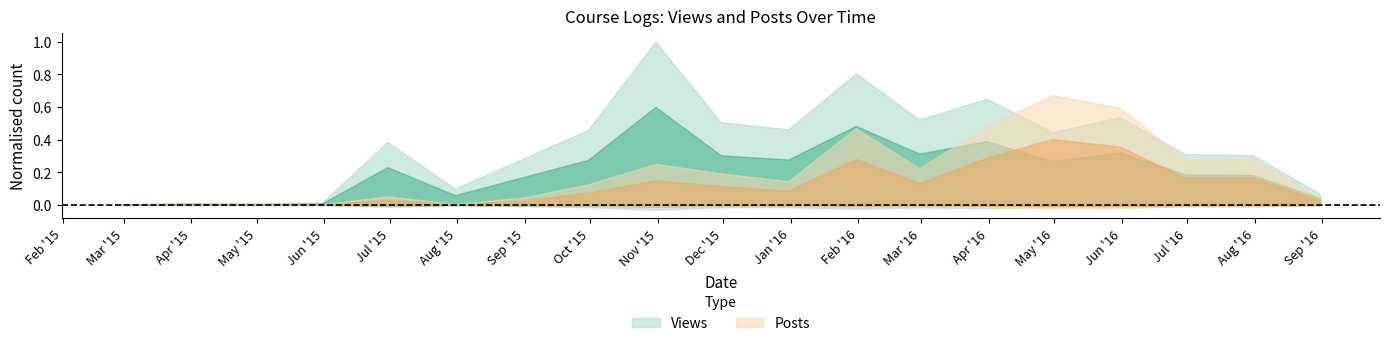

How many lines are shown in the chart?

2